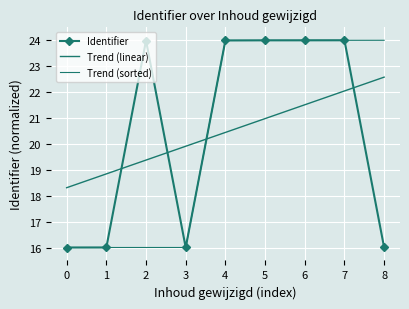

How many values in the Identifier series exceed 23?

5